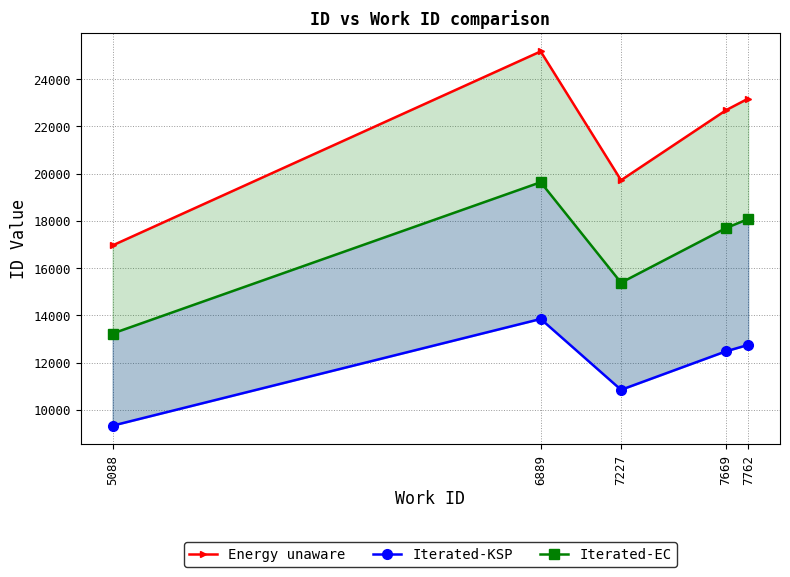

What is the difference between the maximum and minimum values in the Energy unaware series?

8215.0